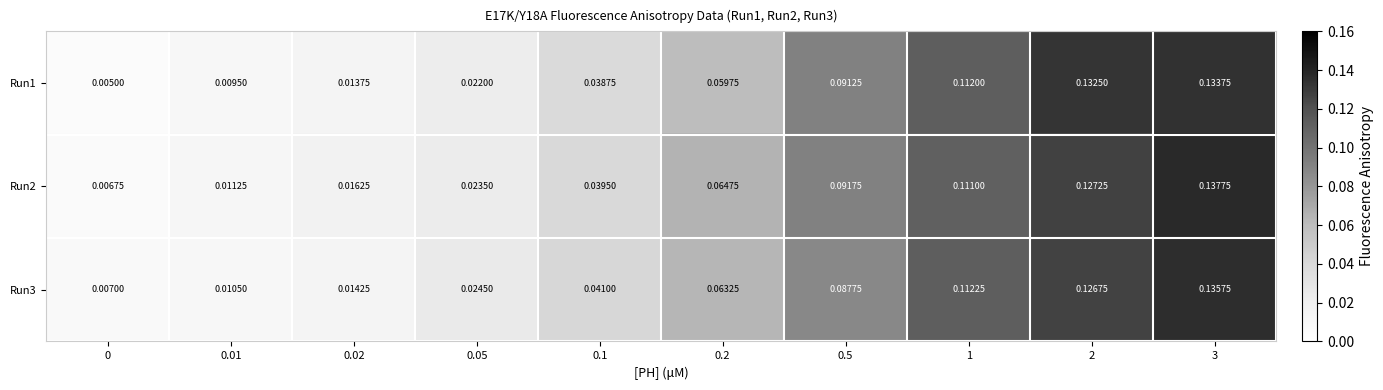

Is the value of Run3 at 0.05 greater than the value of Run2 at 0.01?

Yes